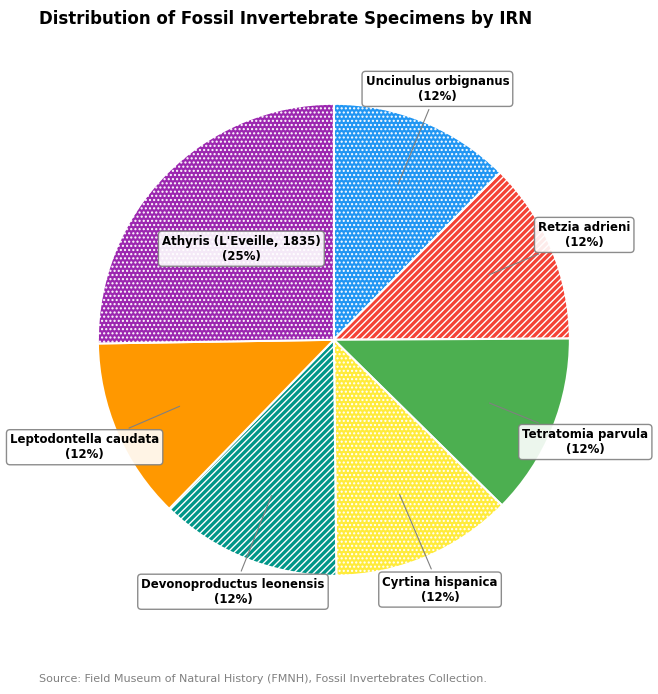

To the nearest percent, what is the average slice percentage?

14%